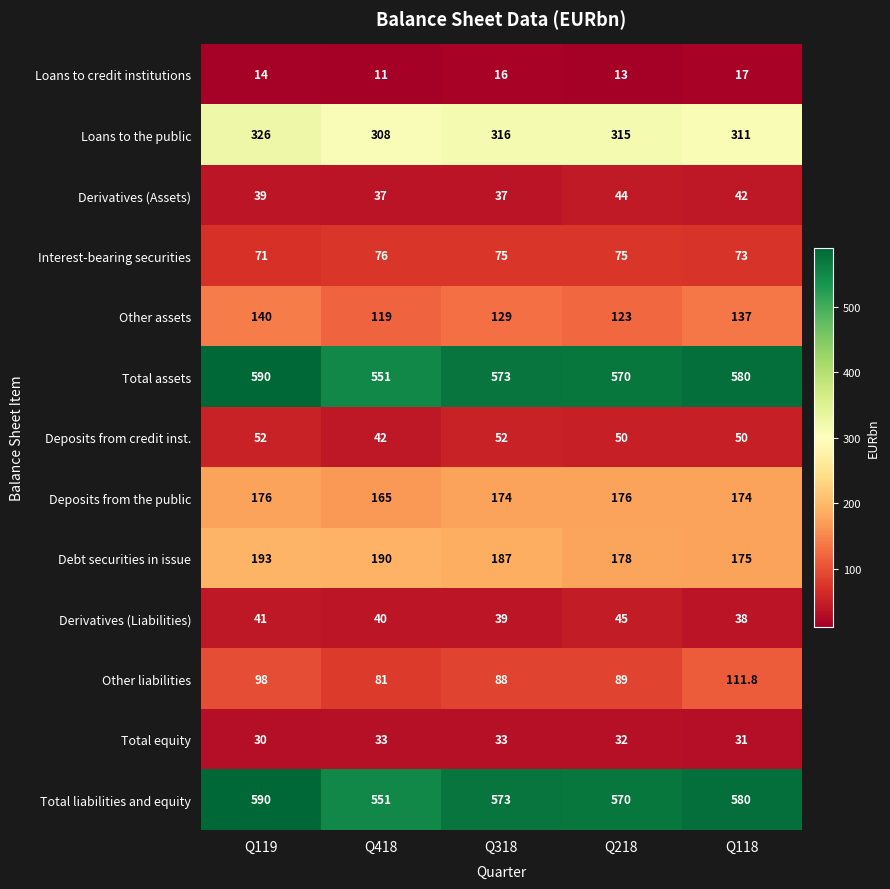

At how many categories does at least one series exceed 112?

5